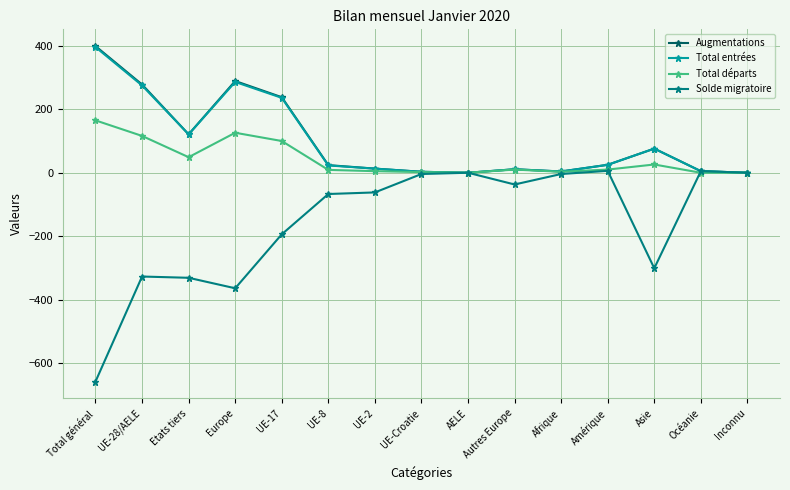

True or false: Augmentations has more than 1 interior local peaks.

True